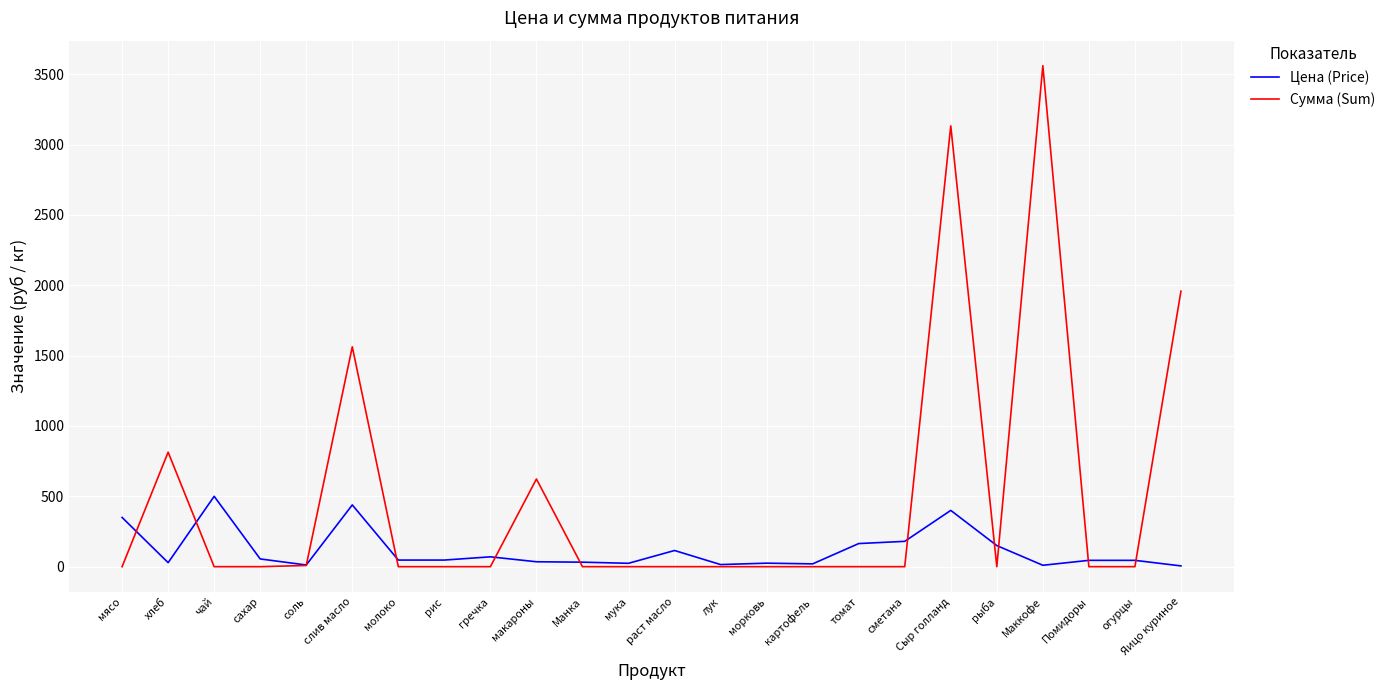

Rank the series by their maximum value, from lowest to highest.

Цена (Price), Сумма (Sum)